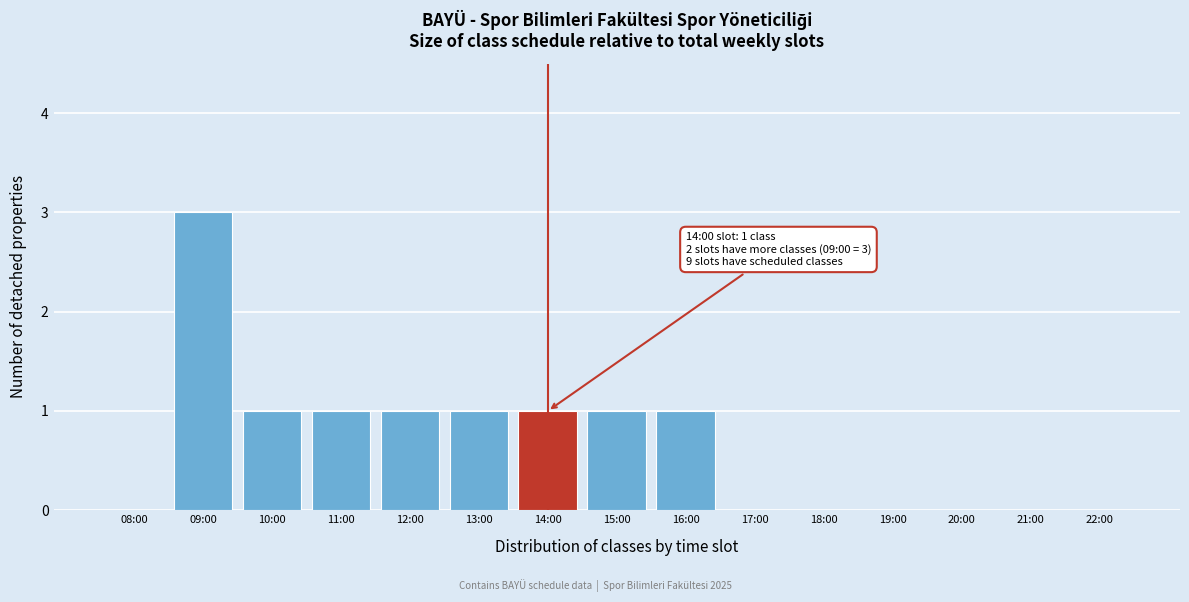

Reading right to left, what are all the values shown in this chart?

22:00=0	21:00=0	20:00=0	19:00=0	18:00=0	17:00=0	16:00=1	15:00=1	14:00=1	13:00=1	12:00=1	11:00=1	10:00=1	09:00=3	08:00=0